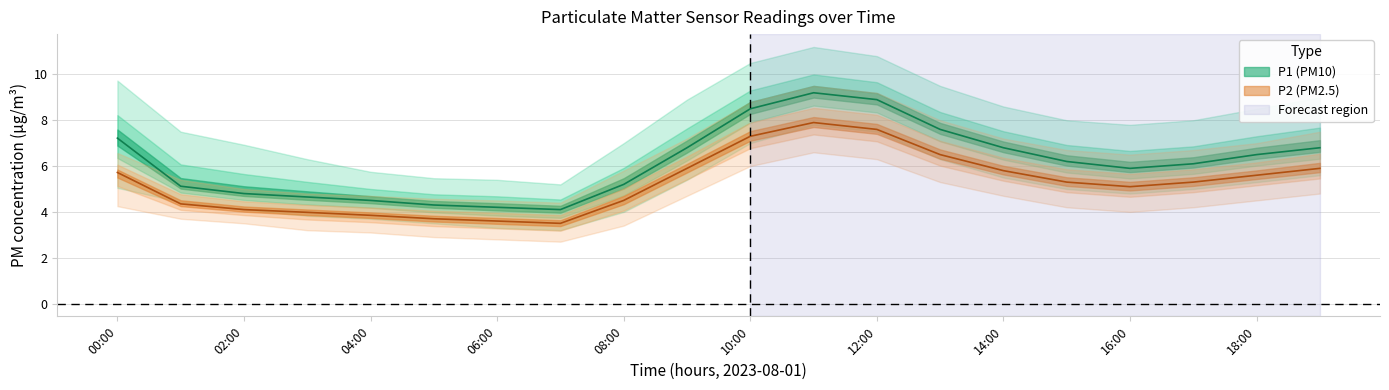

True or false: P1_lower has a value of 1.4 at 05:00.

False